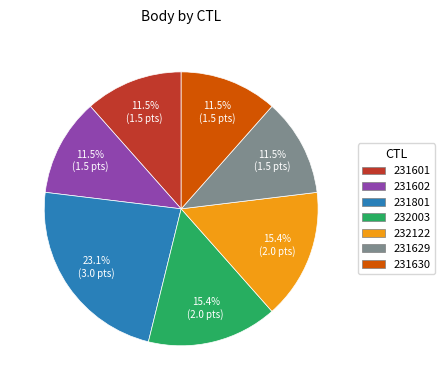

What is the largest slice in the pie chart?

231801